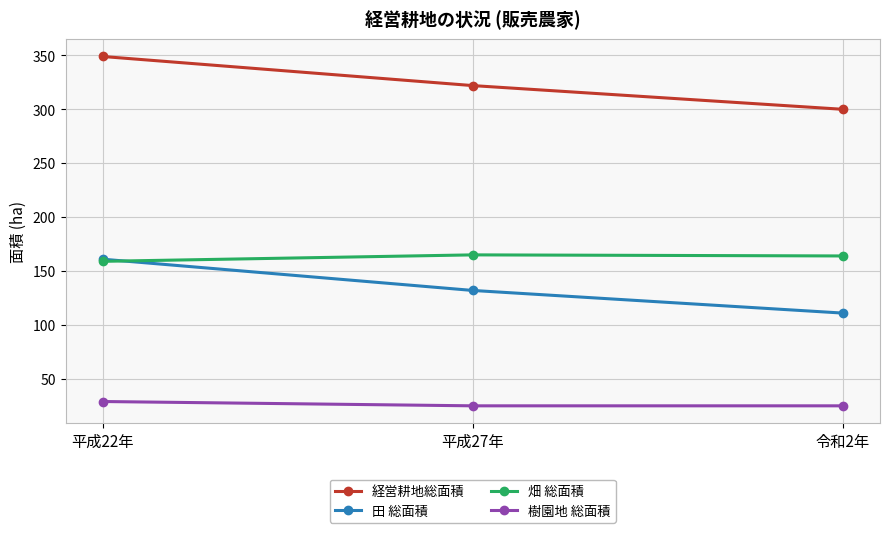

What are all the series names shown in the legend?

経営耕地総面積, 田 総面積, 畑 総面積, 樹園地 総面積